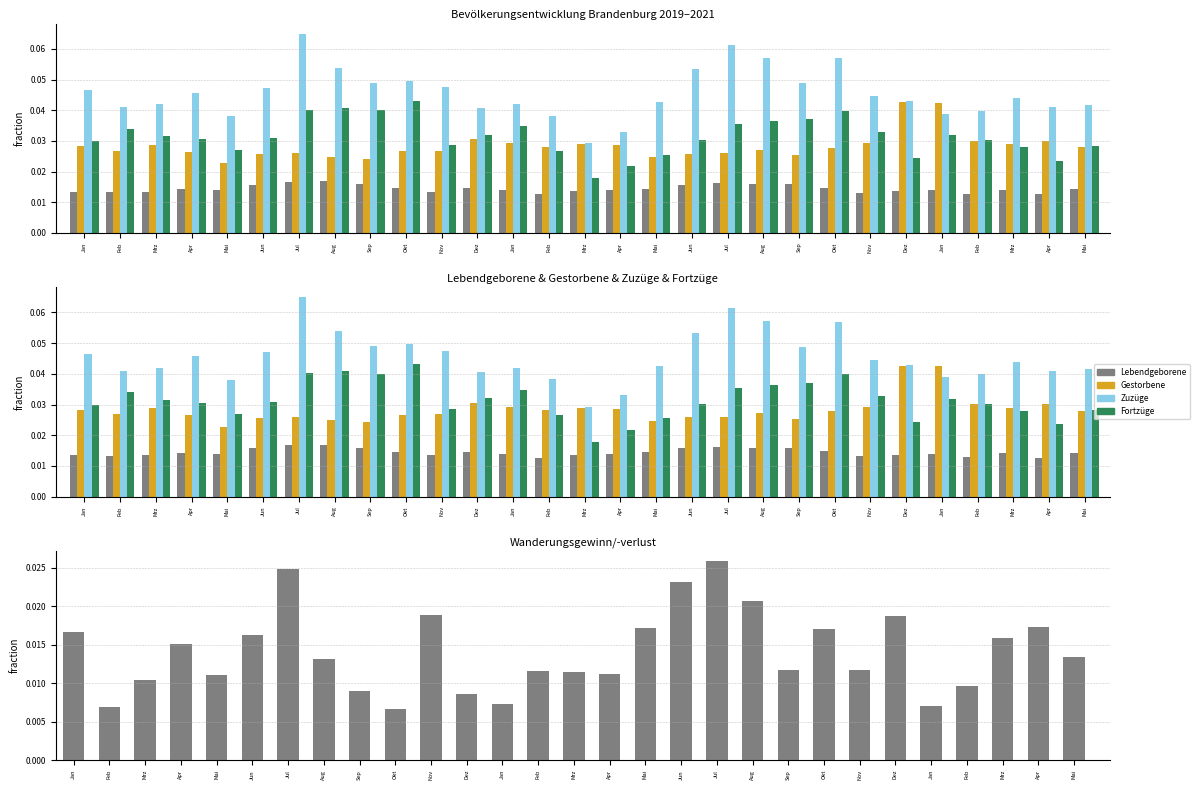

Is the value of Zuzuege at Apr greater than the value of Fortzuege at Apr?

Yes